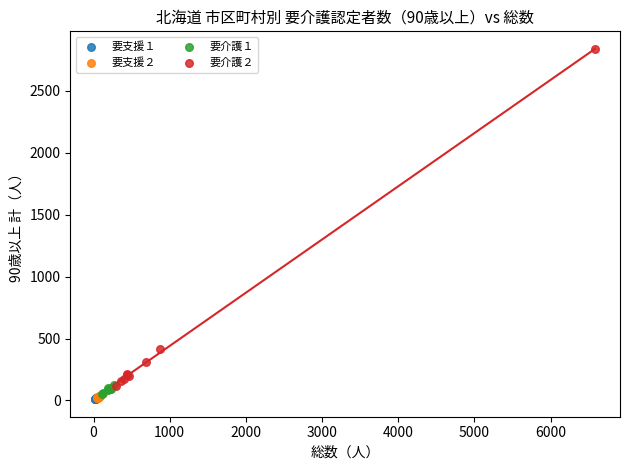

Which series reaches the maximum Y coordinate?

要介護２